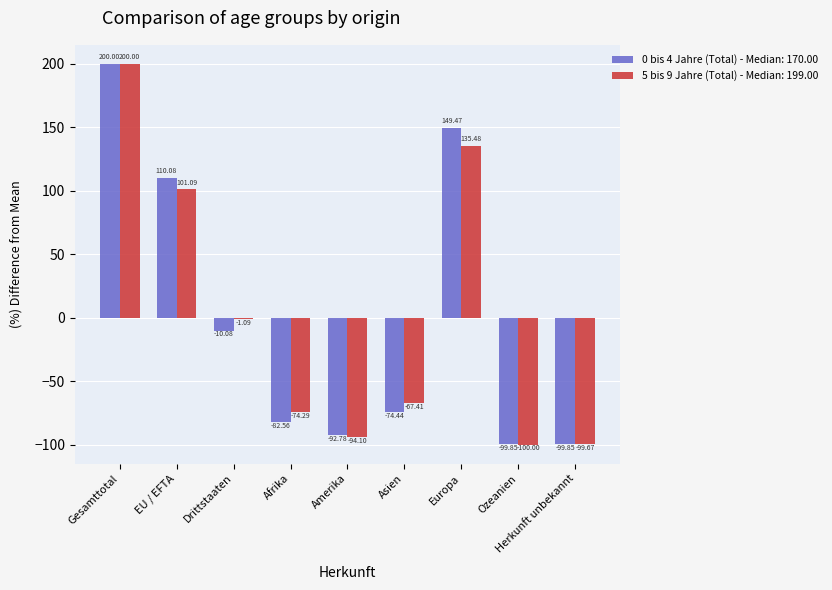

What is the total value across all series at Gesamttotal?

400.0